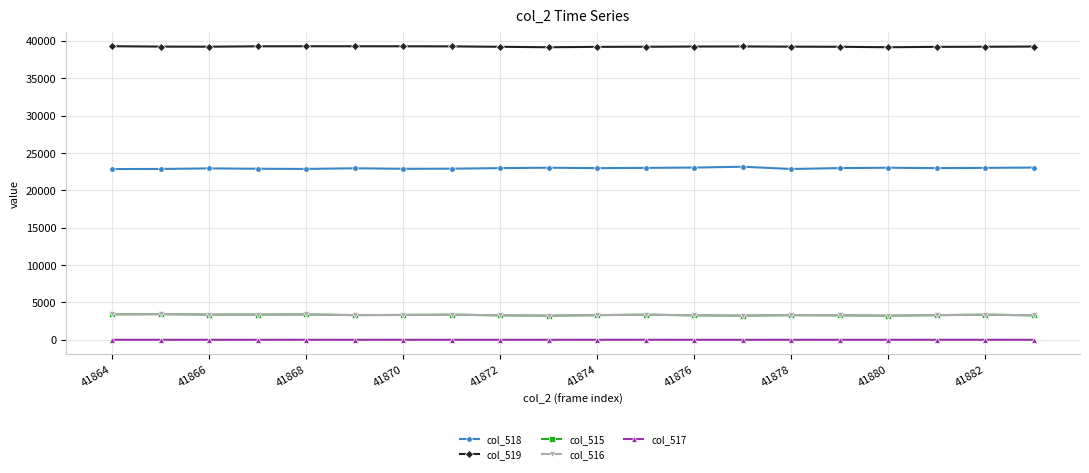

Is this an area chart (filled region under the line)?

No